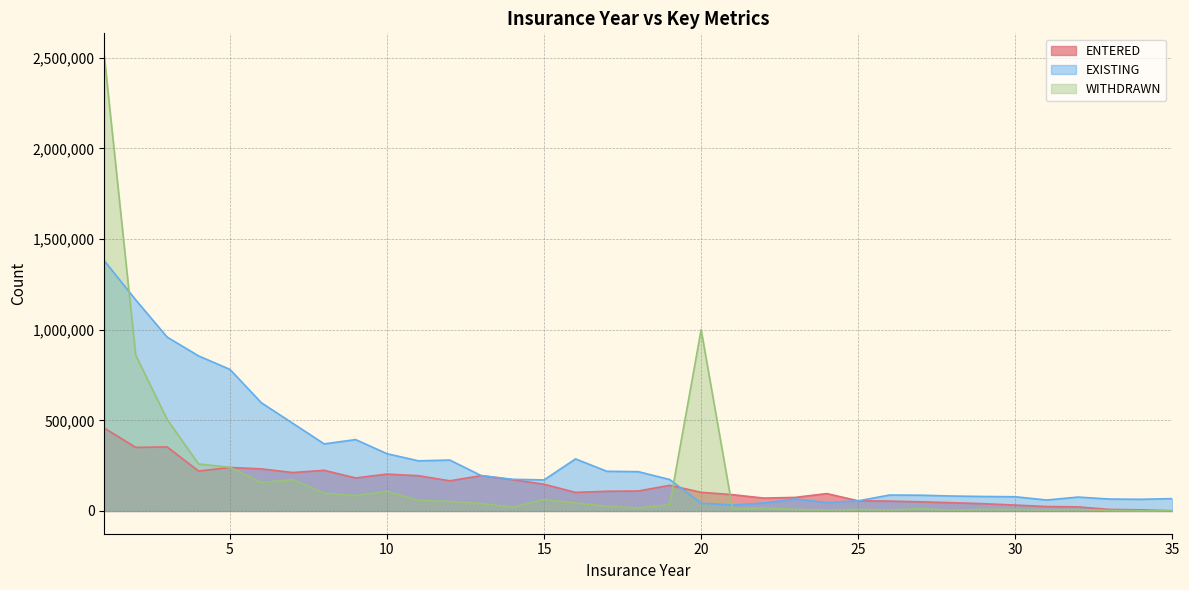

After their last crossing, which series has the higher values: WITHDRAWN or EXISTING?

EXISTING